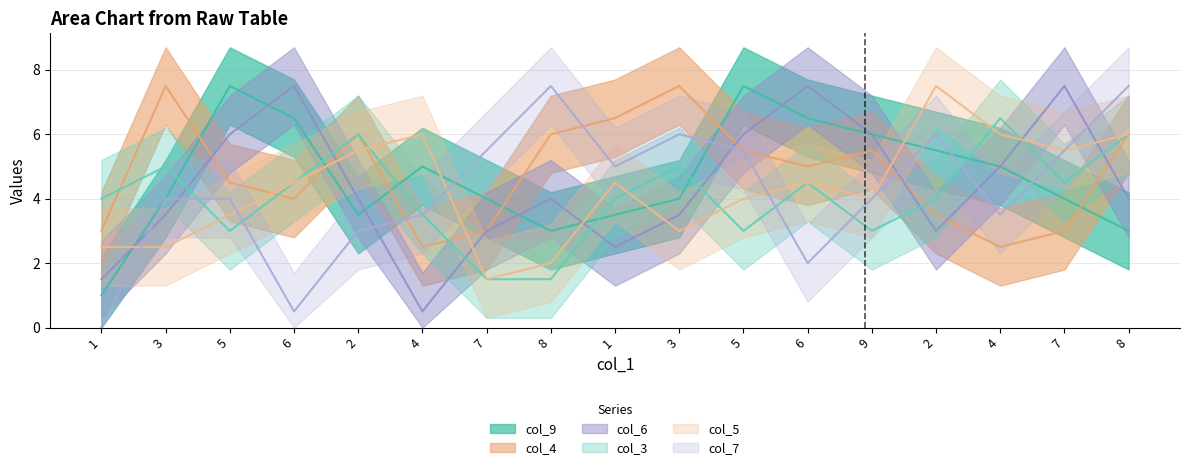

What are all the series names shown in the legend?

col_9, col_4, col_6, col_3, col_5, col_7